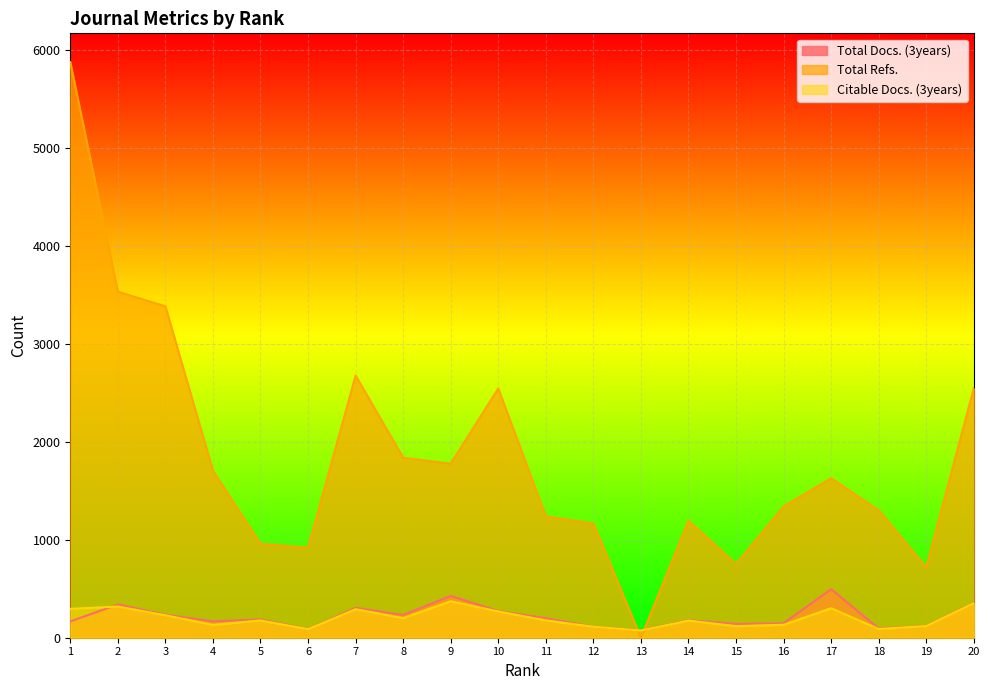

Where do Total Refs. and Citable Docs. (3years) first cross each other?

12 and 13